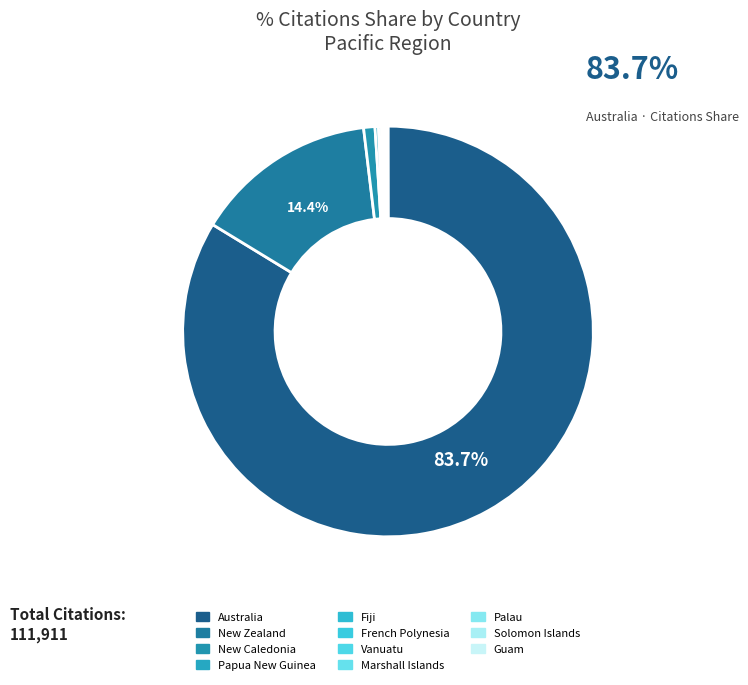

What is the ratio of the value at Palau to the value at Guam?

0.9